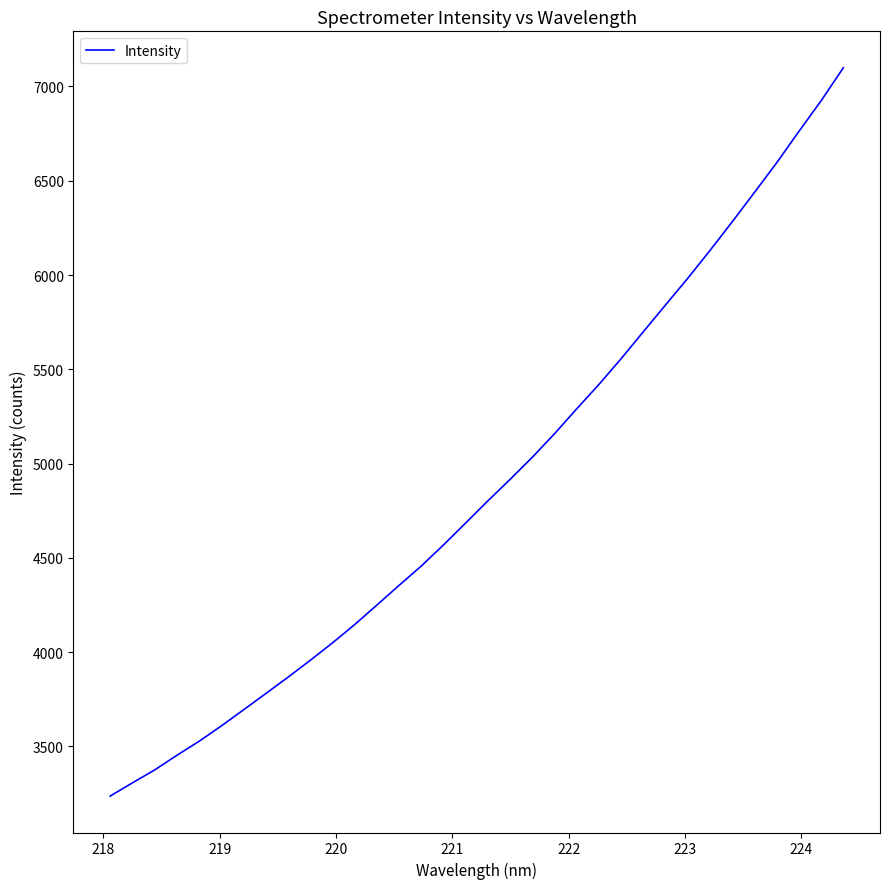

What is the minimum value shown in the chart?

3236.0